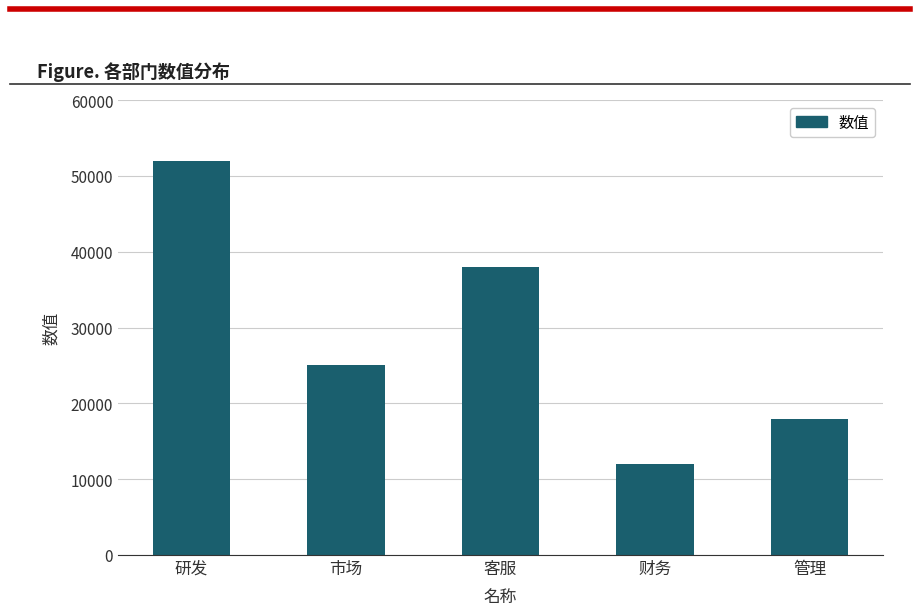

What is the label of the 4th bar from the right?

市场